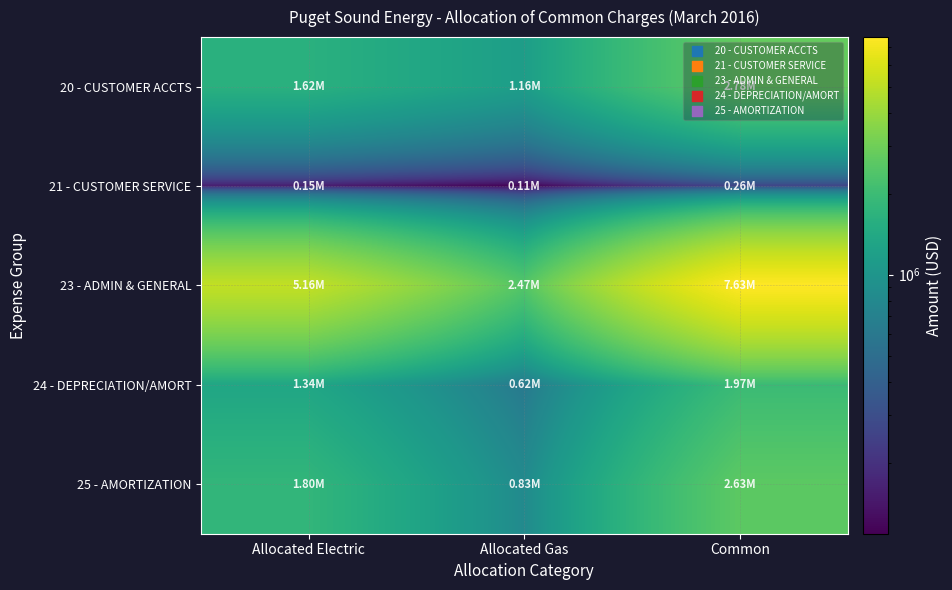

Which label corresponds to the largest value in the chart?

Common